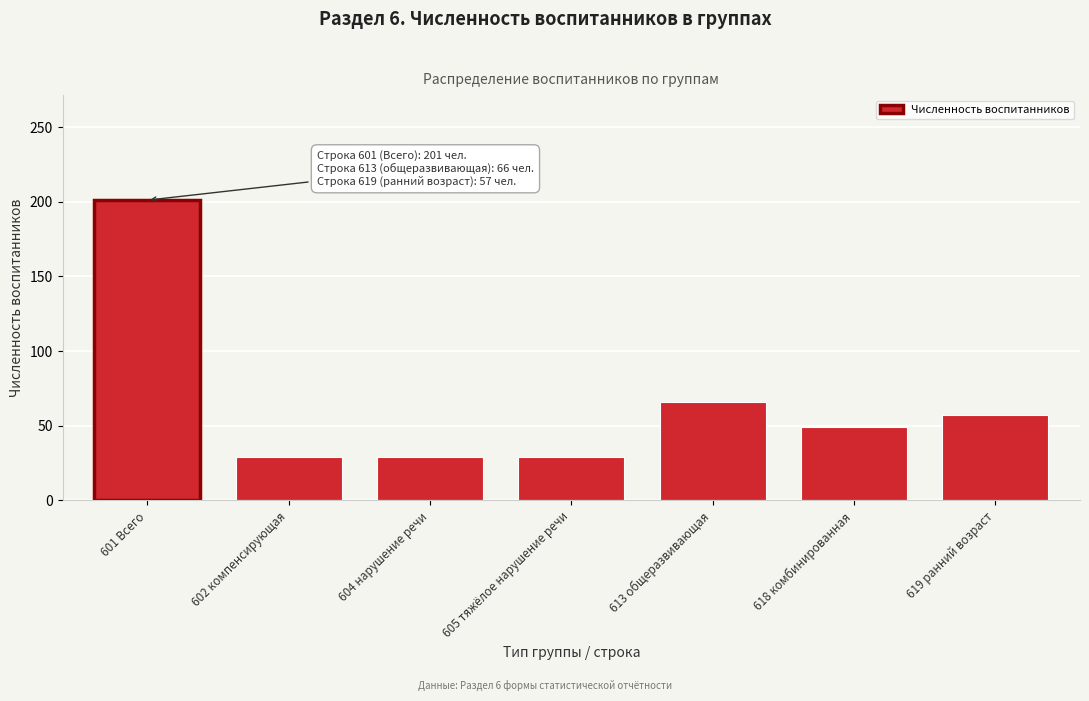

Reading left to right, transcribe all the data shown in this chart.

201	29	29	29	66	49	57